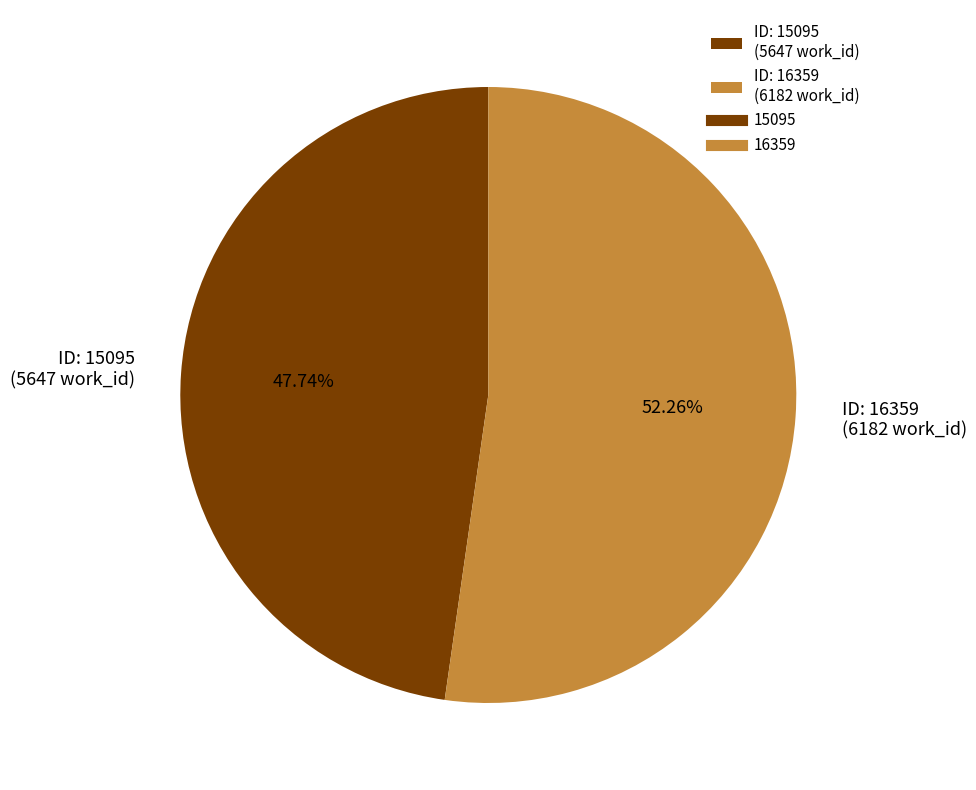

To the nearest percent, what is the difference between the largest and smallest slice percentages?

5%